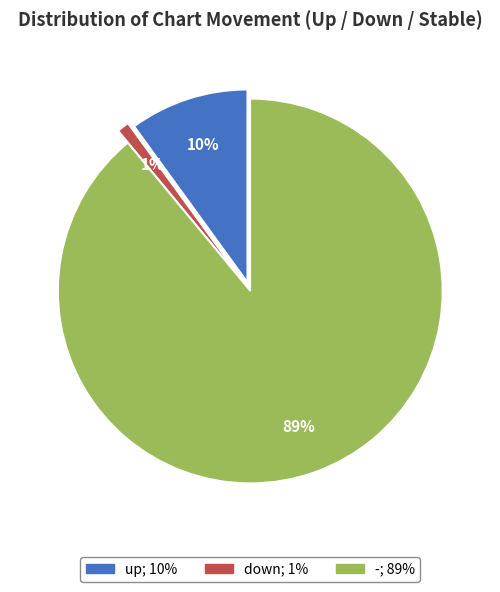

To the nearest percent, what is the difference between the up and down slice percentages?

9%